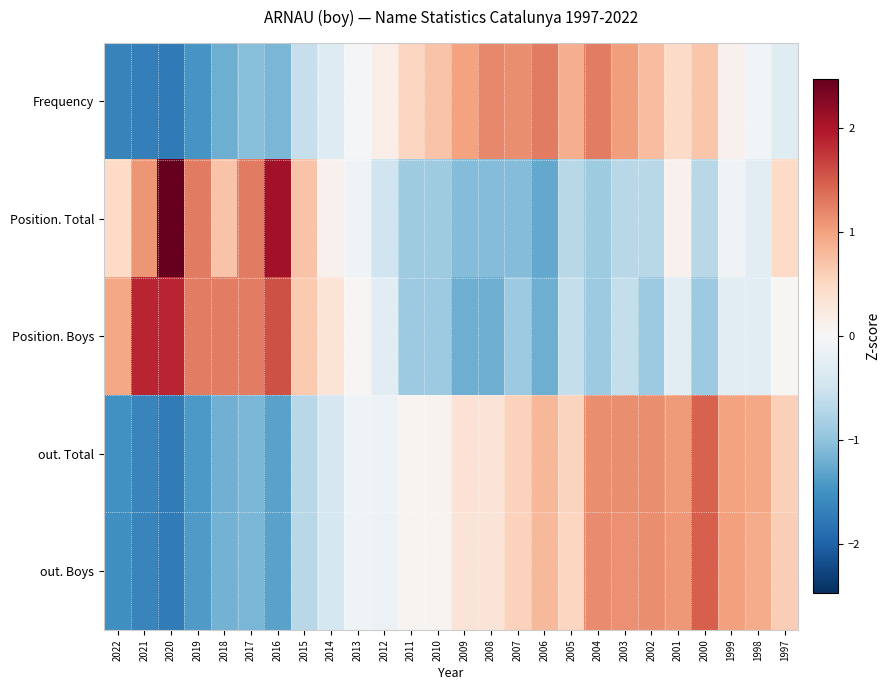

Reading right to left, what are all the values shown in this chart?

Frequency: 1997=-0.3	1998=-0.1	1999=0.1	2000=0.7	2001=0.5	2002=0.8	2003=1.0	2004=1.3	2005=0.9	2006=1.3	2007=1.1	2008=1.2	2009=1.0	2010=0.7	2011=0.5	2012=0.2	2013=-0.1	2014=-0.3	2015=-0.6	2016=-1.1	2017=-1.1	2018=-1.2	2019=-1.4	2020=-1.7	2021=-1.7	2022=-1.6
Position. Total: 1997=0.5	1998=-0.3	1999=-0.1	2000=-0.7	2001=0.1	2002=-0.7	2003=-0.7	2004=-0.9	2005=-0.7	2006=-1.3	2007=-1.1	2008=-1.1	2009=-1.1	2010=-0.9	2011=-0.9	2012=-0.5	2013=-0.1	2014=0.1	2015=0.7	2016=2.1	2017=1.3	2018=0.7	2019=1.3	2020=2.5	2021=1.1	2022=0.5
Position. Boys: 1997=0.0	1998=-0.3	1999=-0.3	2000=-0.9	2001=-0.3	2002=-0.9	2003=-0.6	2004=-0.9	2005=-0.6	2006=-1.2	2007=-0.9	2008=-1.2	2009=-1.2	2010=-0.9	2011=-0.9	2012=-0.3	2013=0.0	2014=0.3	2015=0.7	2016=1.6	2017=1.3	2018=1.3	2019=1.3	2020=1.9	2021=1.9	2022=1.0
out. Total: 1997=0.6	1998=1.0	1999=1.0	2000=1.4	2001=1.1	2002=1.2	2003=1.1	2004=1.2	2005=0.5	2006=0.8	2007=0.6	2008=0.3	2009=0.4	2010=0.1	2011=0.1	2012=-0.1	2013=-0.1	2014=-0.4	2015=-0.7	2016=-1.3	2017=-1.1	2018=-1.2	2019=-1.4	2020=-1.7	2021=-1.6	2022=-1.5
out. Boys: 1997=0.6	1998=0.9	1999=1.0	2000=1.5	2001=1.1	2002=1.2	2003=1.1	2004=1.2	2005=0.5	2006=0.8	2007=0.6	2008=0.3	2009=0.3	2010=0.1	2011=0.1	2012=-0.1	2013=-0.1	2014=-0.4	2015=-0.7	2016=-1.3	2017=-1.1	2018=-1.2	2019=-1.4	2020=-1.7	2021=-1.6	2022=-1.5